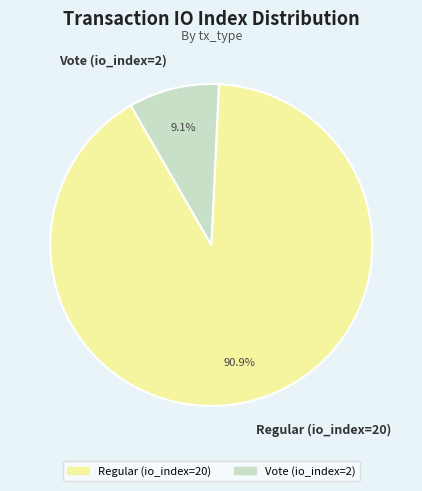

How many segments does this pie chart have?

2